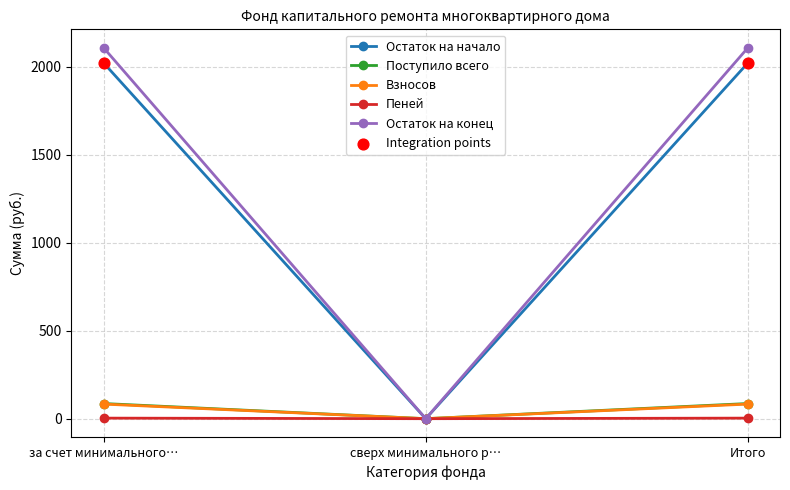

At how many categories does at least one series exceed 1382?

2